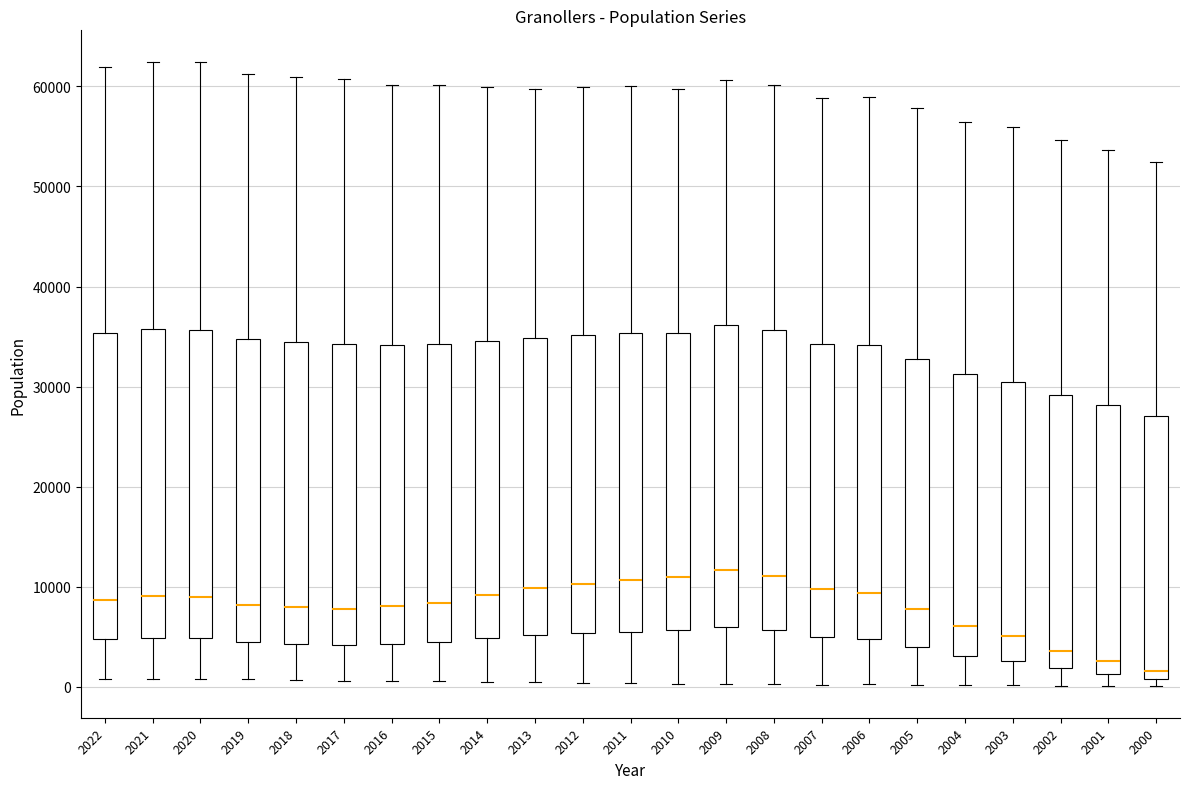

Reading left to right, transcribe this box plot: for each box, give where its median line is, the range the box spans, and where its two whiskers end, as read against the y-axis. The values are not printed on the chart, so give them approximately, as read against the axis.

2022: median 9000, box 5000 to 35000, whiskers 1000 to 62000
2021: median 9000, box 5000 to 36000, whiskers 1000 to 62000
2020: median 9000, box 5000 to 36000, whiskers 1000 to 62000
2019: median 8000, box 4000 to 35000, whiskers 1000 to 61000
2018: median 8000, box 4000 to 34000, whiskers 1000 to 61000
2017: median 8000, box 4000 to 34000, whiskers 1000 to 61000
2016: median 8000, box 4000 to 34000, whiskers 1000 to 60000
2015: median 8000, box 4000 to 34000, whiskers 1000 to 60000
2014: median 9000, box 5000 to 35000, whiskers 1000 to 60000
2013: median 10000, box 5000 to 35000, whiskers 1000 to 60000
2012: median 10000, box 5000 to 35000, whiskers 0 to 60000
2011: median 11000, box 6000 to 35000, whiskers 0 to 60000
2010: median 11000, box 6000 to 35000, whiskers 0 to 60000
2009: median 12000, box 6000 to 36000, whiskers 0 to 61000
2008: median 11000, box 6000 to 36000, whiskers 0 to 60000
2007: median 10000, box 5000 to 34000, whiskers 0 to 59000
2006: median 9000, box 5000 to 34000, whiskers 0 to 59000
2005: median 8000, box 4000 to 33000, whiskers 0 to 58000
2004: median 6000, box 3000 to 31000, whiskers 0 to 56000
2003: median 5000, box 3000 to 31000, whiskers 0 to 56000
2002: median 4000, box 2000 to 29000, whiskers 0 to 55000
2001: median 3000, box 1000 to 28000, whiskers 0 to 54000
2000: median 2000, box 1000 to 27000, whiskers 0 to 52000